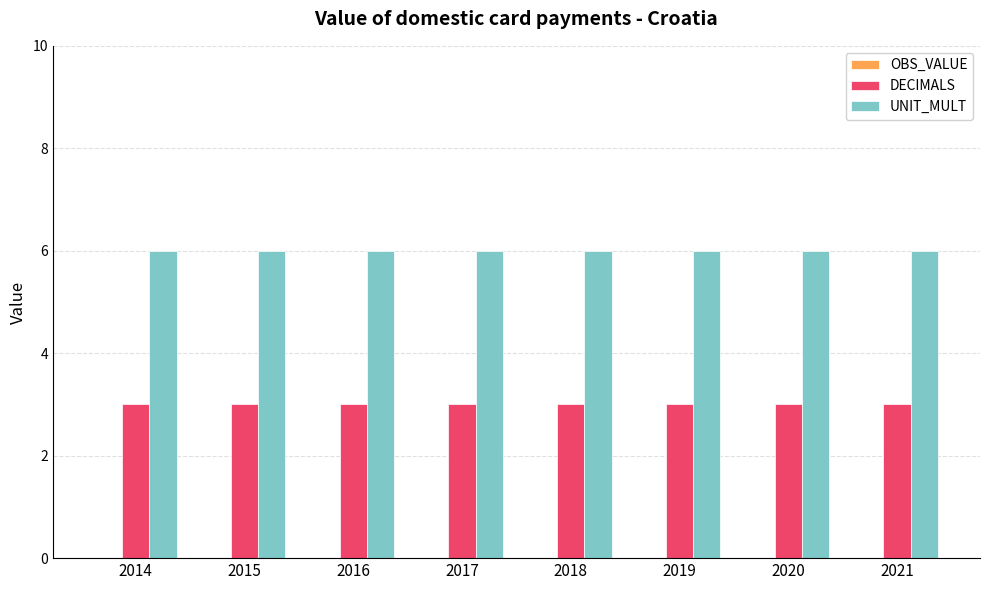

What value does the DECIMALS series have at 2020?

3